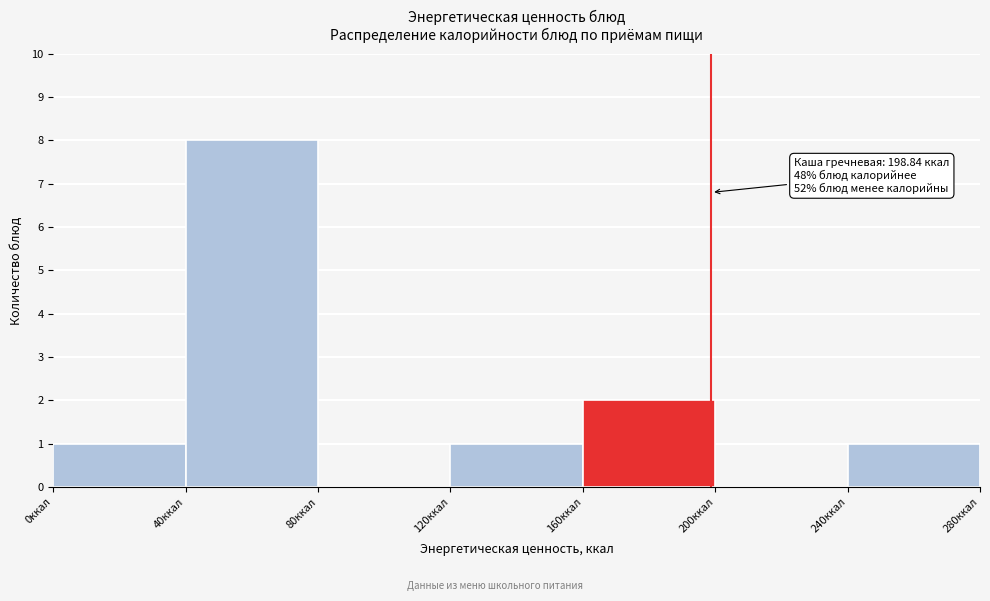

Which range on the x-axis has the tallest bar?

40 to 80